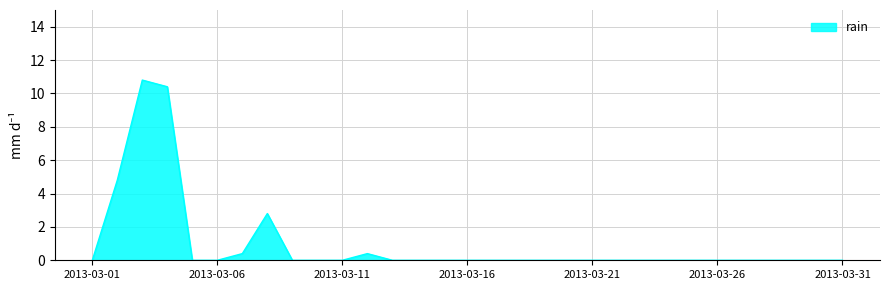

What is the maximum value shown in the chart?

10.8